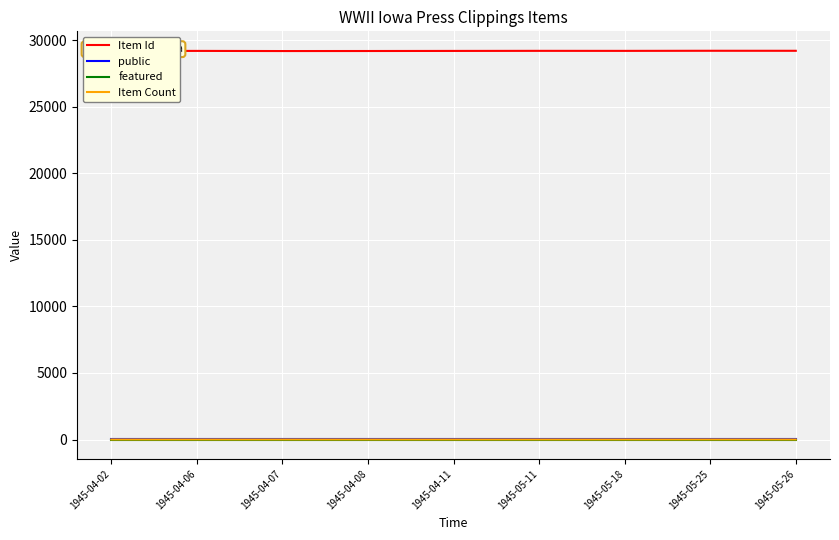

True or false: Item Count and Item Id intersect in this chart.

False